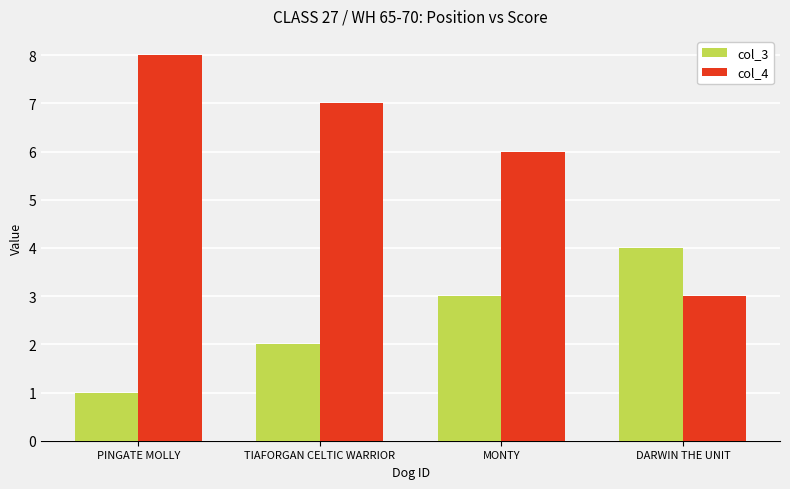

Which series has the largest range (max minus min)?

col_4